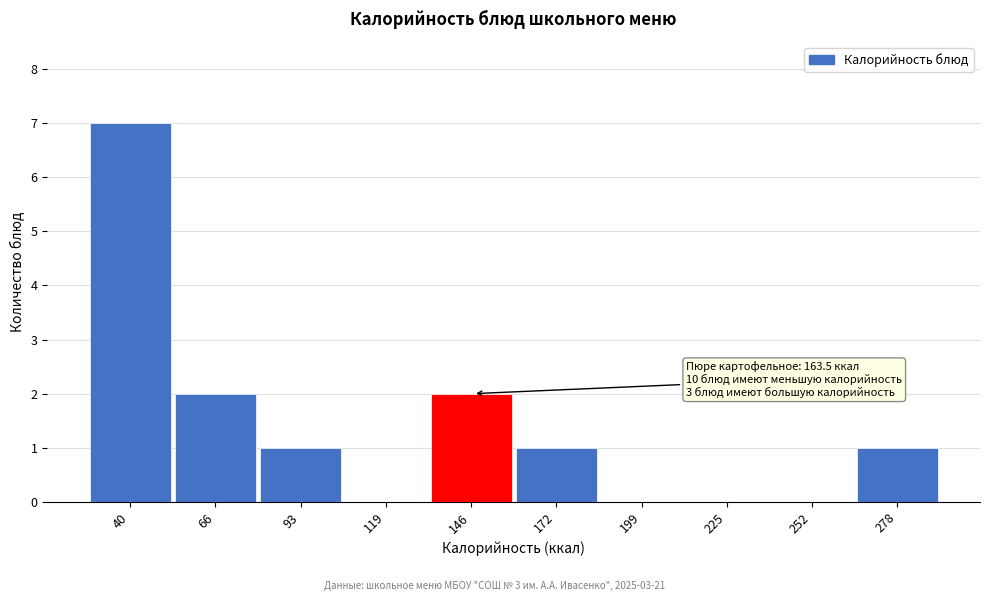

Reading left to right, transcribe all the data shown in this chart.

40=7	66=2	93=1	119=0	146=2	172=1	199=0	225=0	252=0	278=1